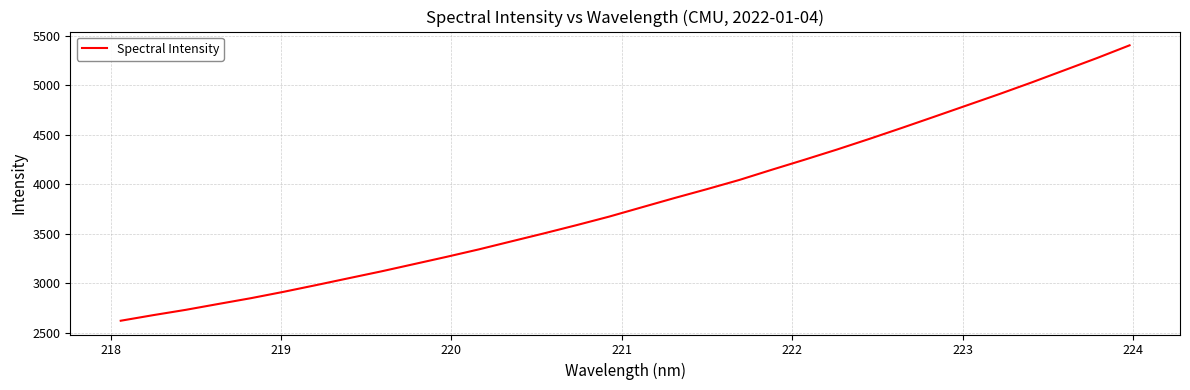

What is the greatest value displayed?

5404.1